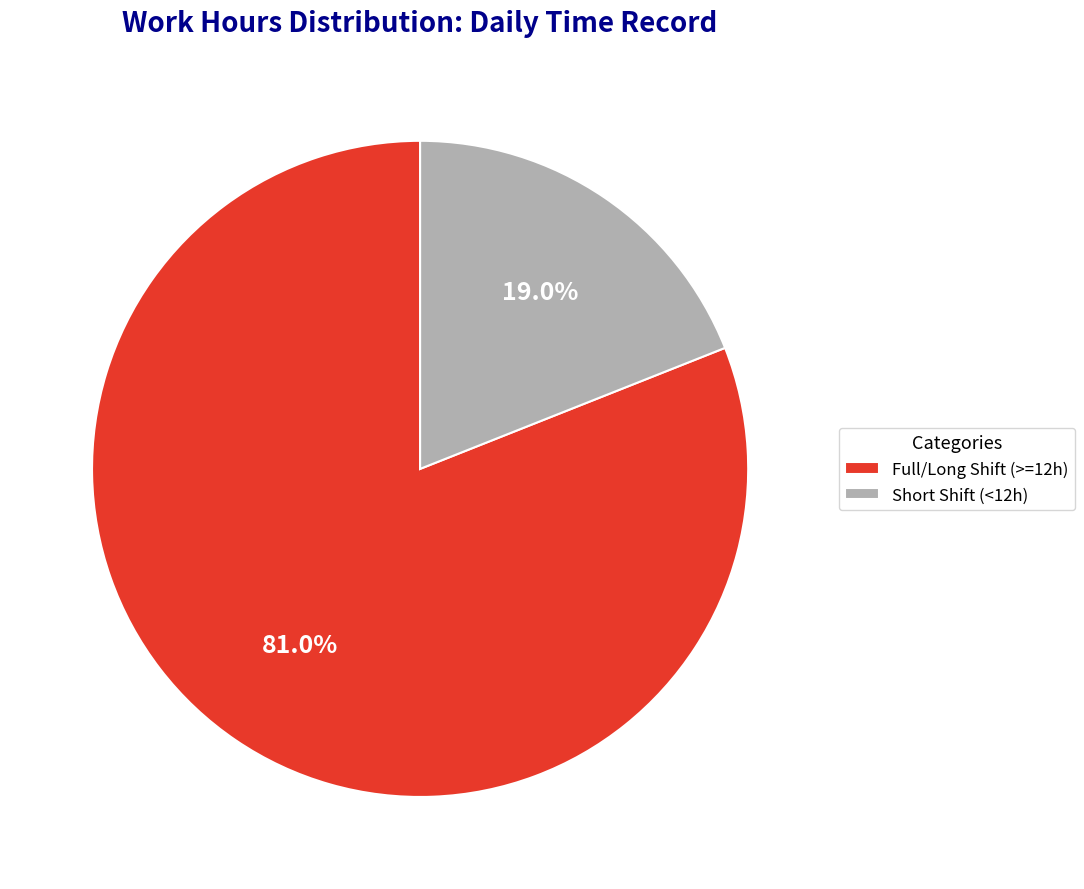

Which has a higher value, Short Shift (<12h) or Full/Long Shift (>=12h)?

Full/Long Shift (>=12h)